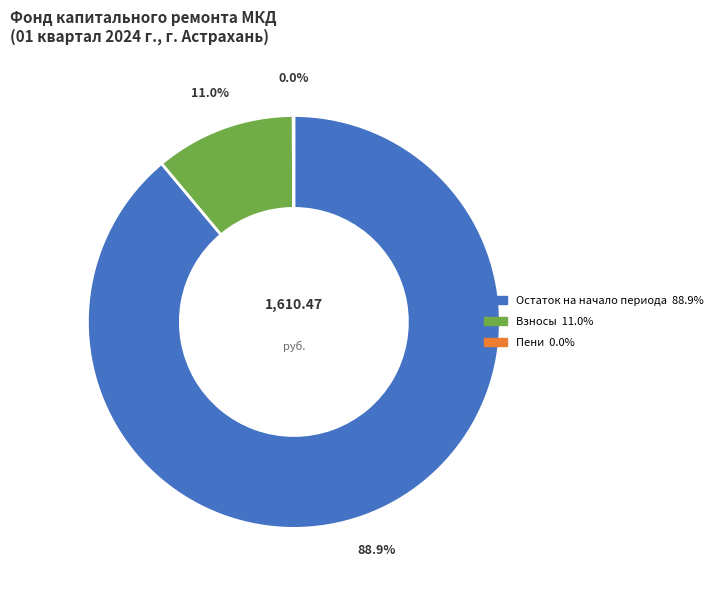

Is there a majority slice in this chart?

Yes